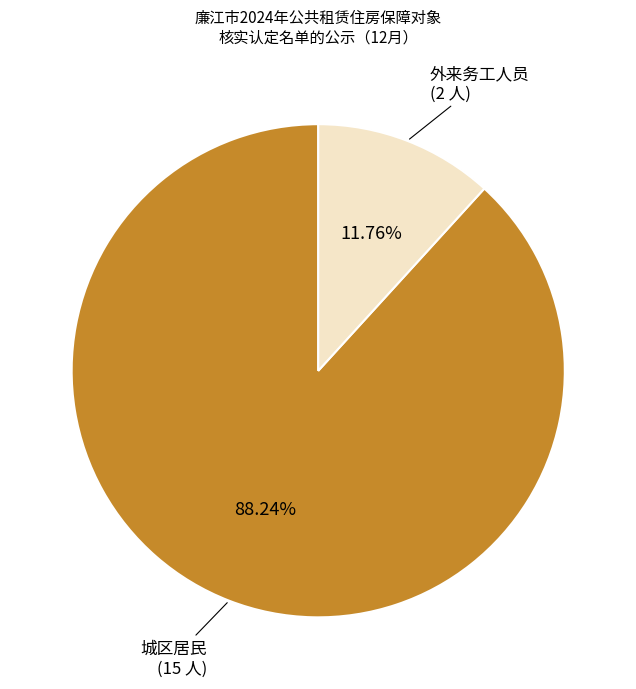

Which slice is the largest?

城区居民